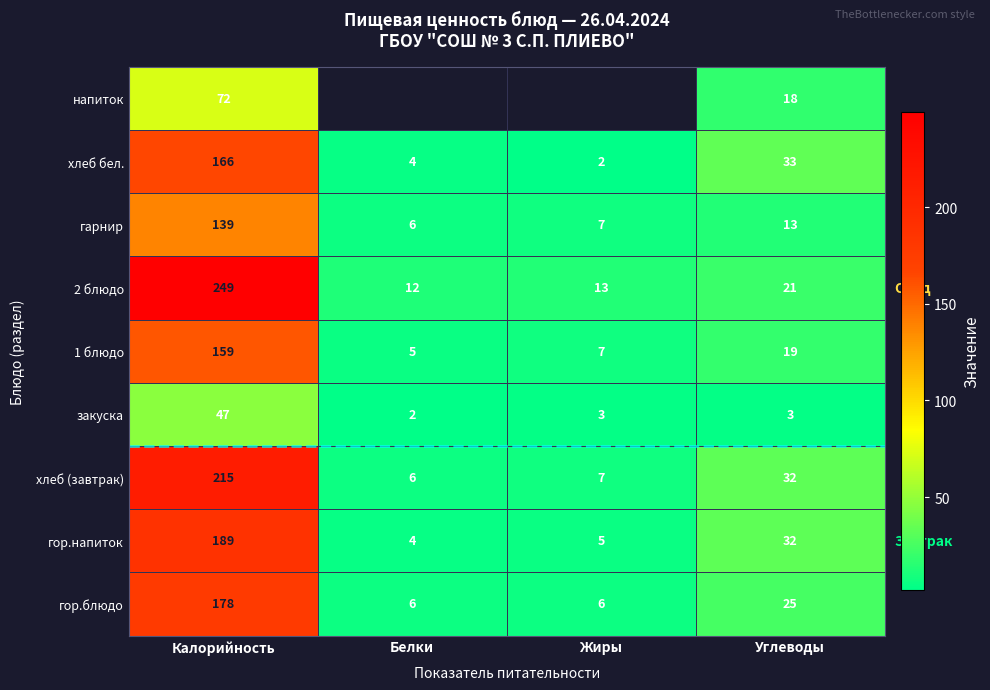

How many data points in закуска are less than 3?

1